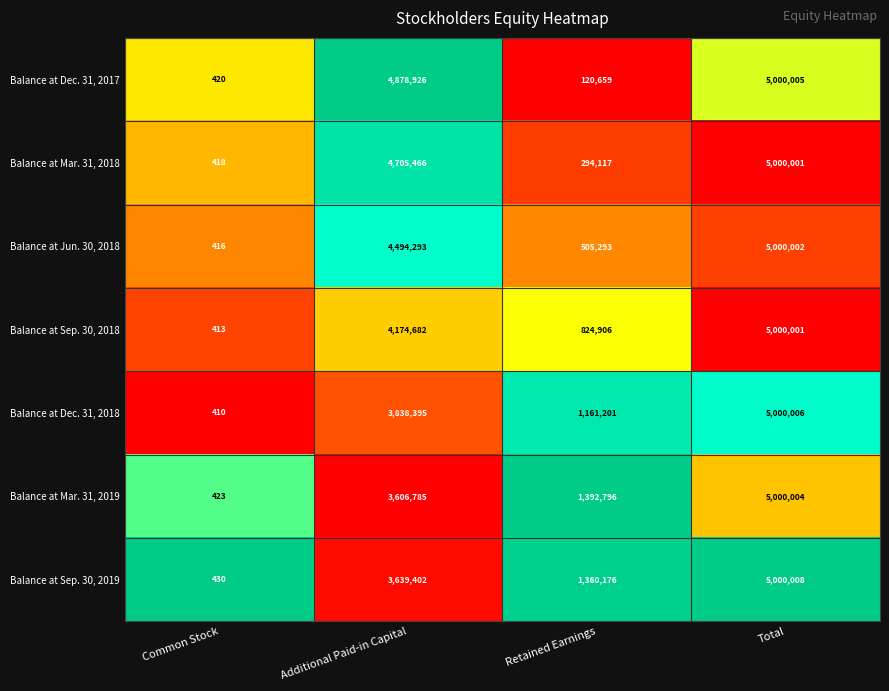

Which series has the largest total across all categories?

Balance at Sep. 30, 2019